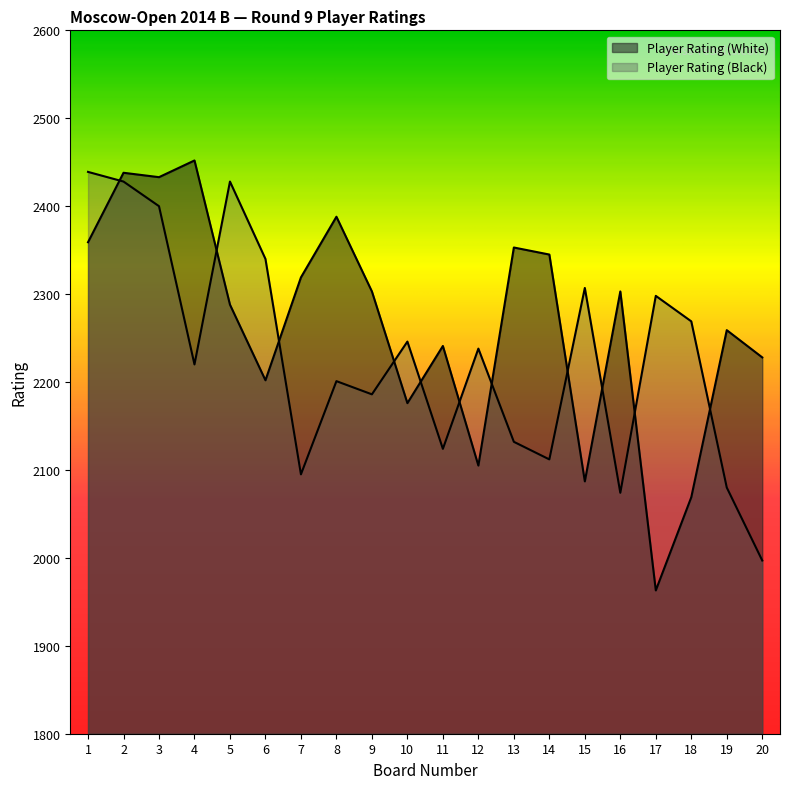

What is the sum of all Player Rating (Black) values?

44614